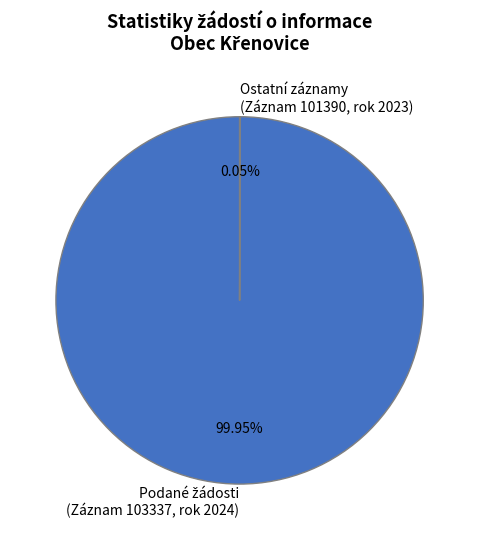

Is there any slice that represents more than half of the pie?

Yes